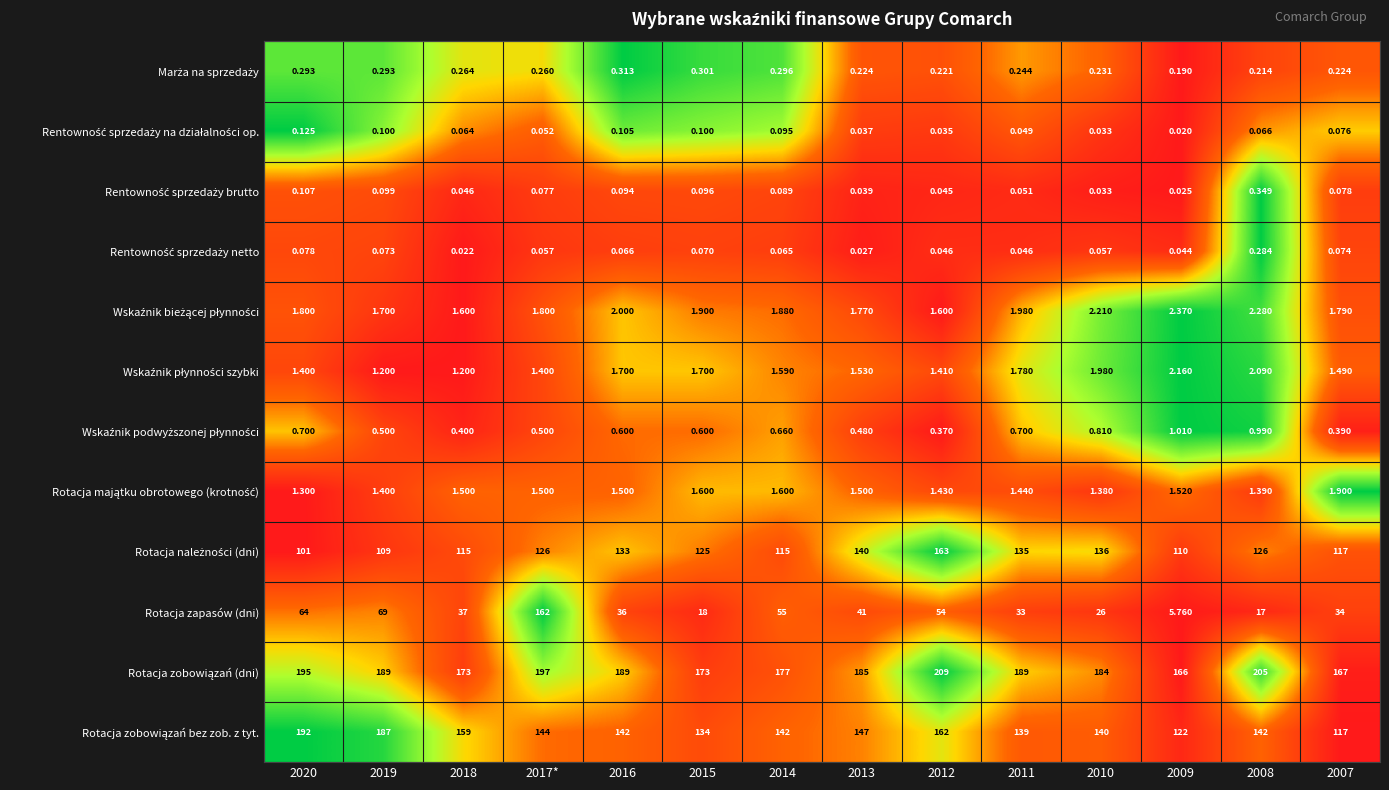

Between 2017* and 2012, which series saw the biggest shift?

Rotacja zapasów (dni)